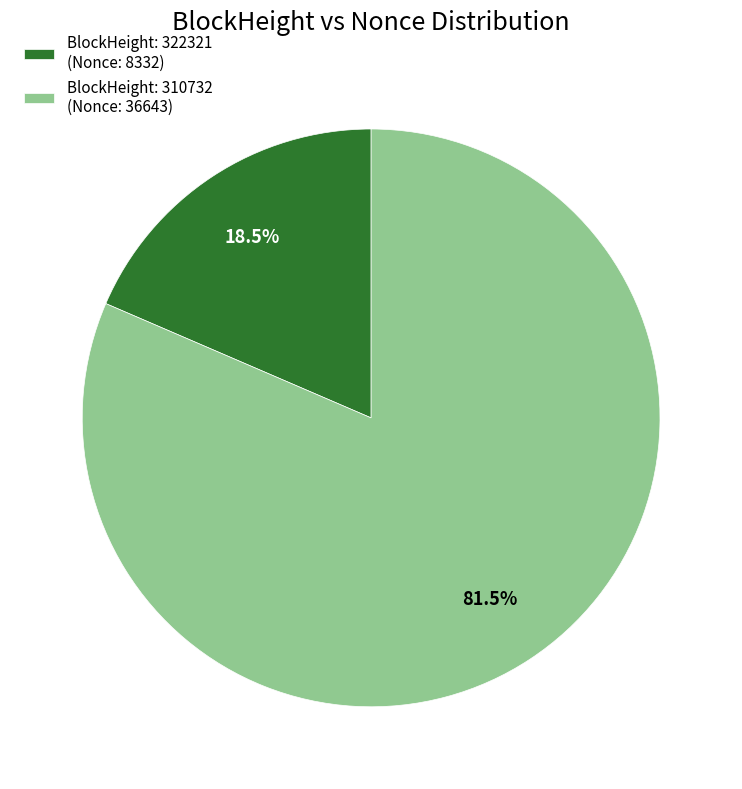

What portion of the pie excludes BlockHeight: 322321 (Nonce: 8332)?

81.5%